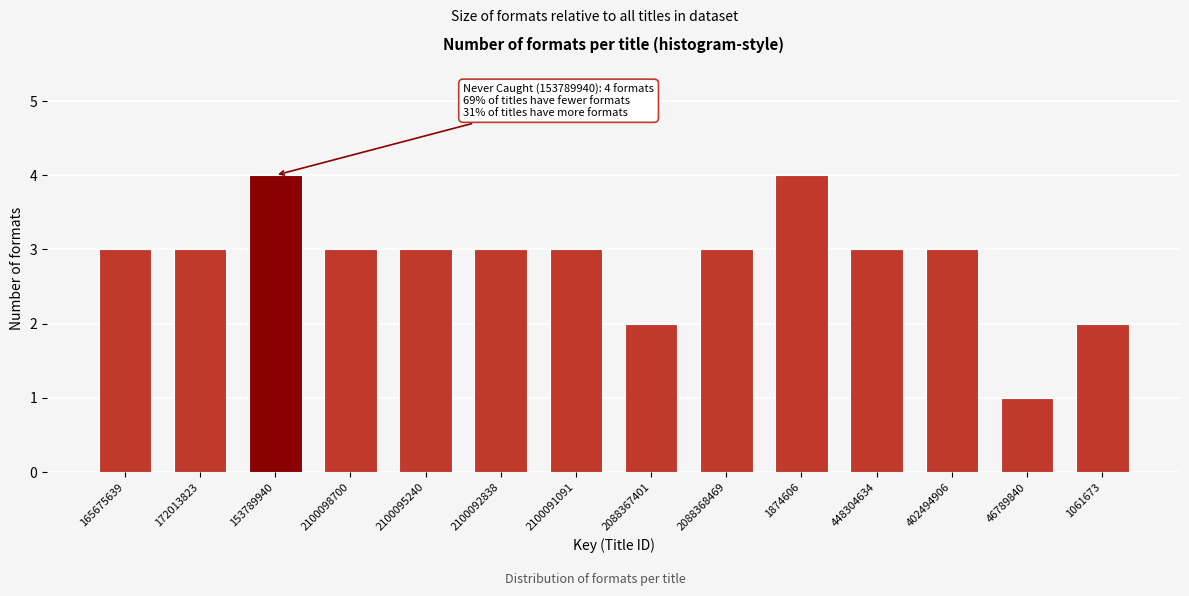

Reading right to left, transcribe all the data shown in this chart.

2	1	3	3	4	3	2	3	3	3	3	4	3	3